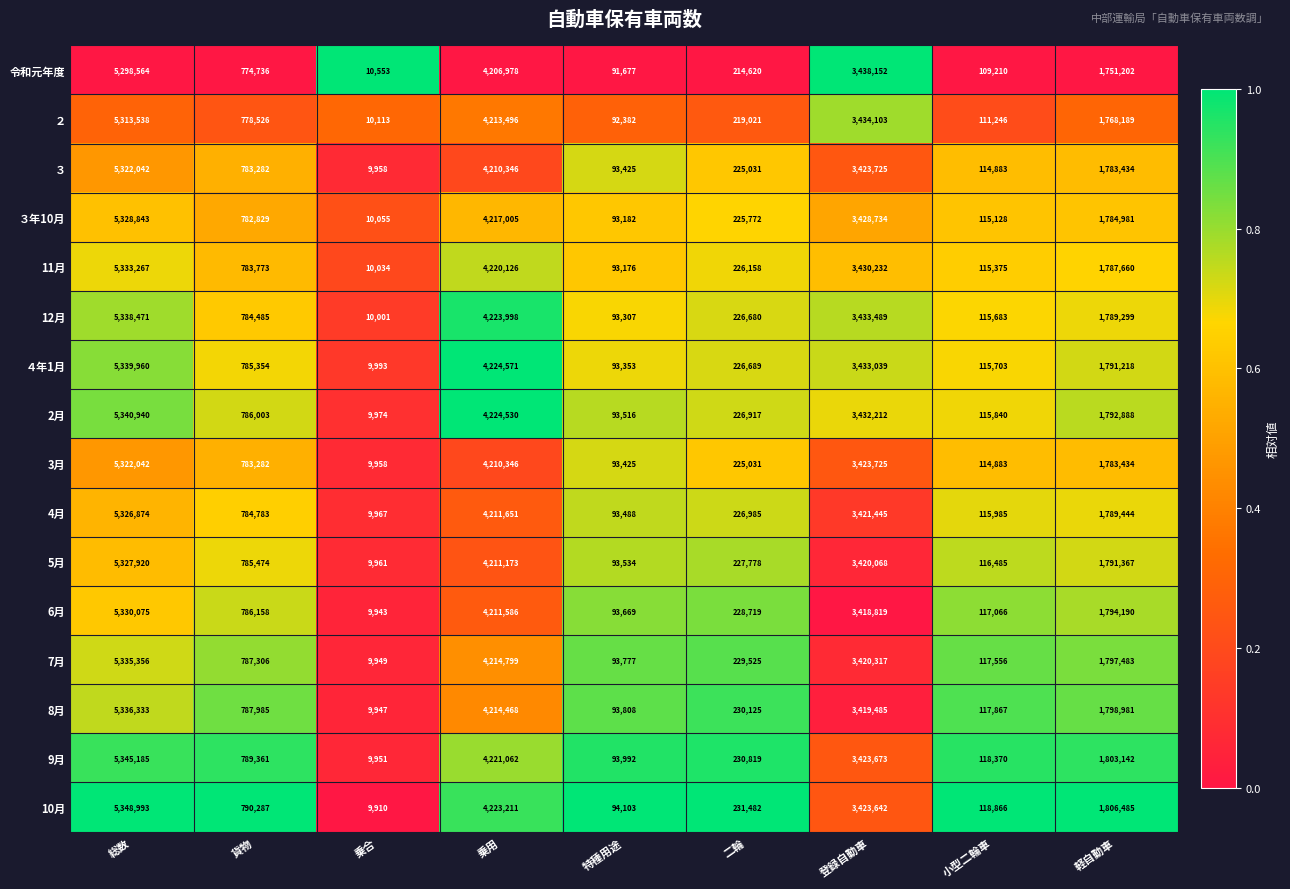

What is the smallest value displayed?

9910